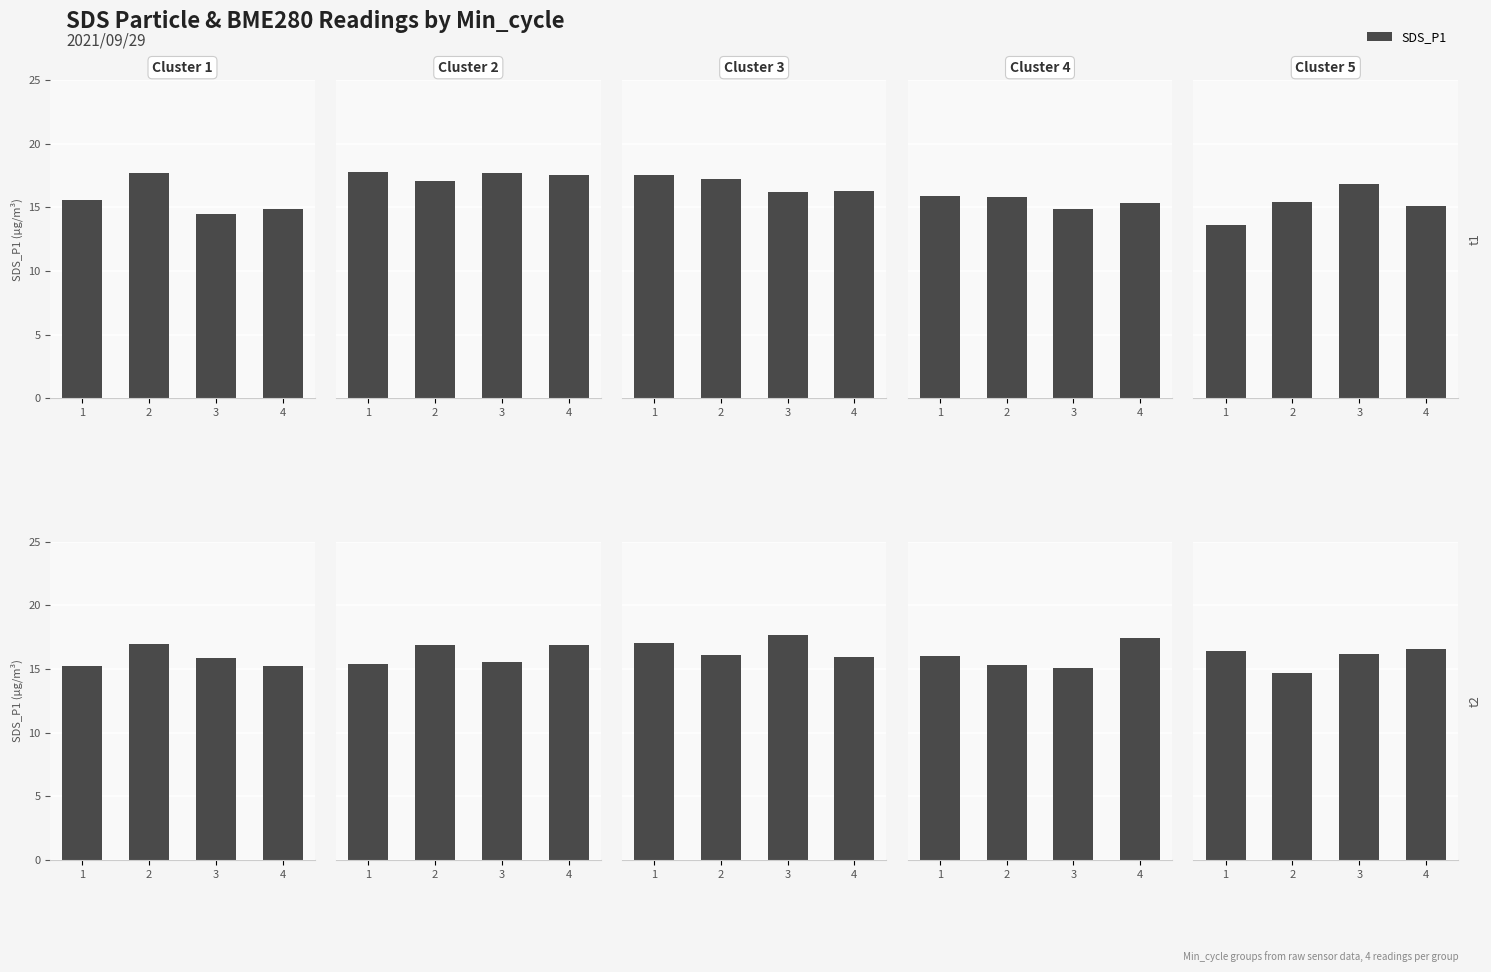

What is the value of the 3rd bar from the left?

16.2